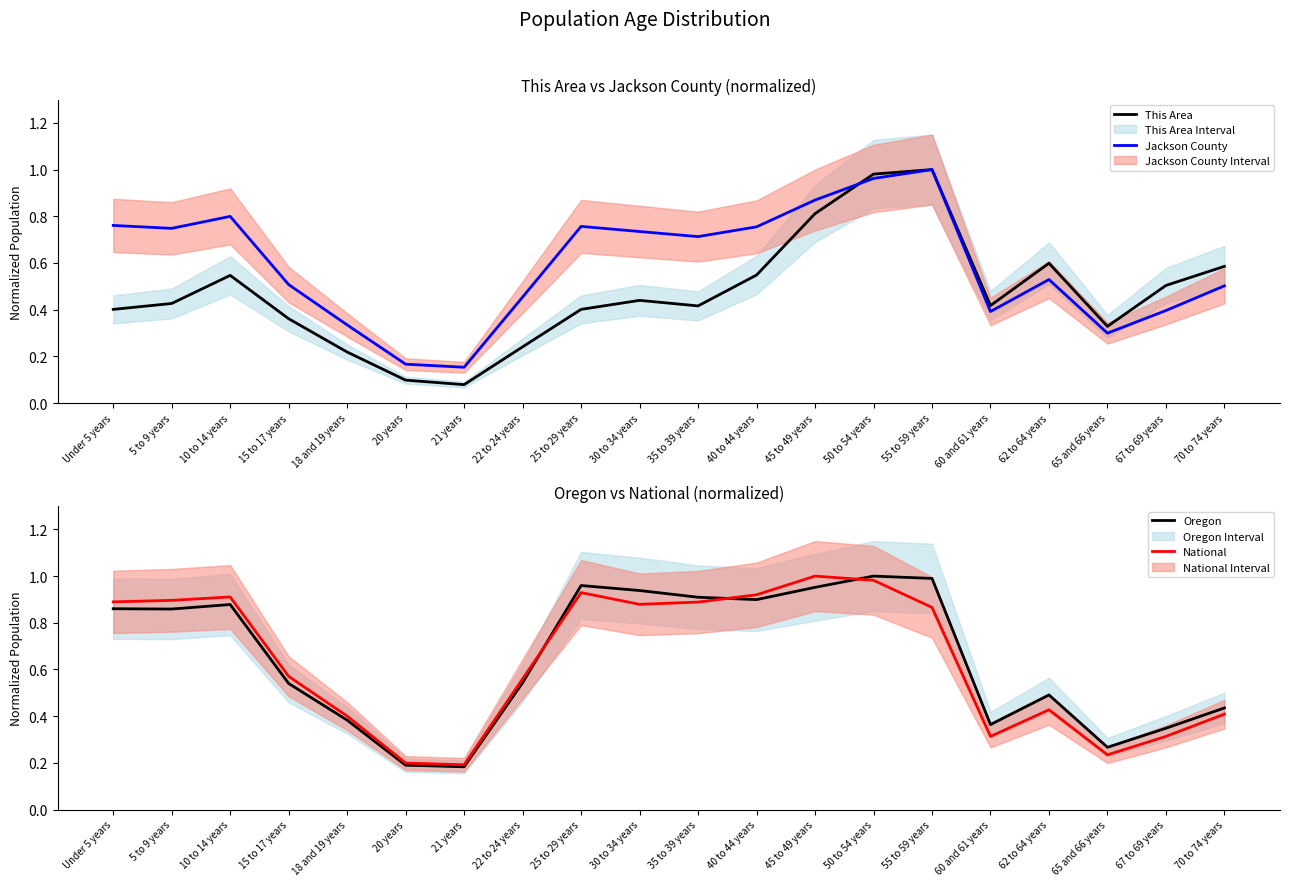

The National series shows 0.7 at 45 to 49 years. True or false?

False